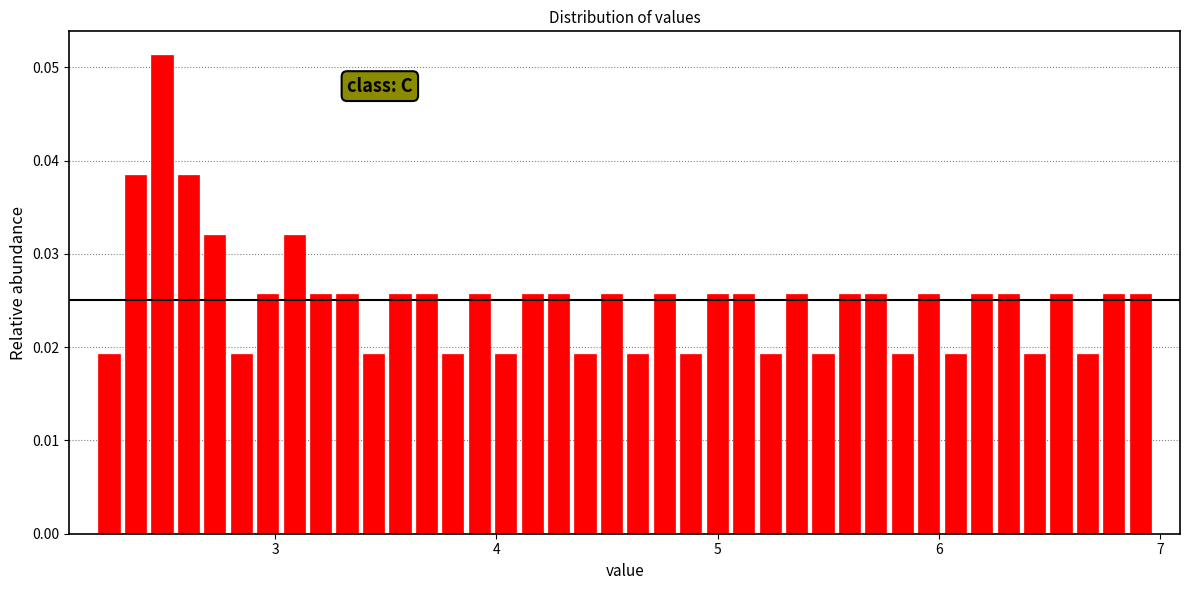

Around what value on the x-axis is the tallest bar? Give the approximate position of its centre, as read against the axis.

2.5